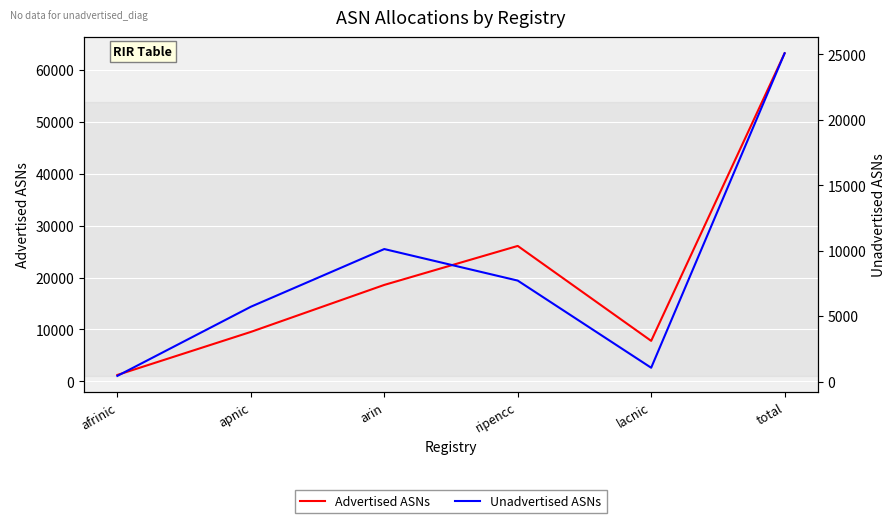

True or false: Advertised ASNs and Unadvertised ASNs intersect in this chart.

False